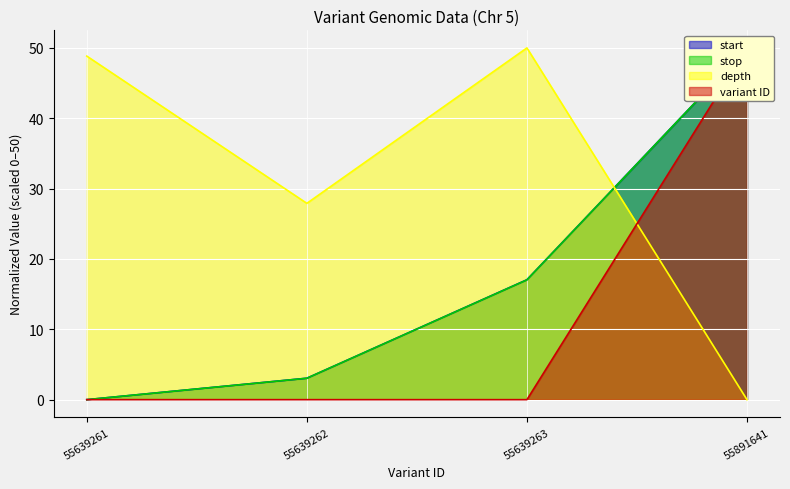

What is the difference between the start values at 55891641 and 55639262?

47.0